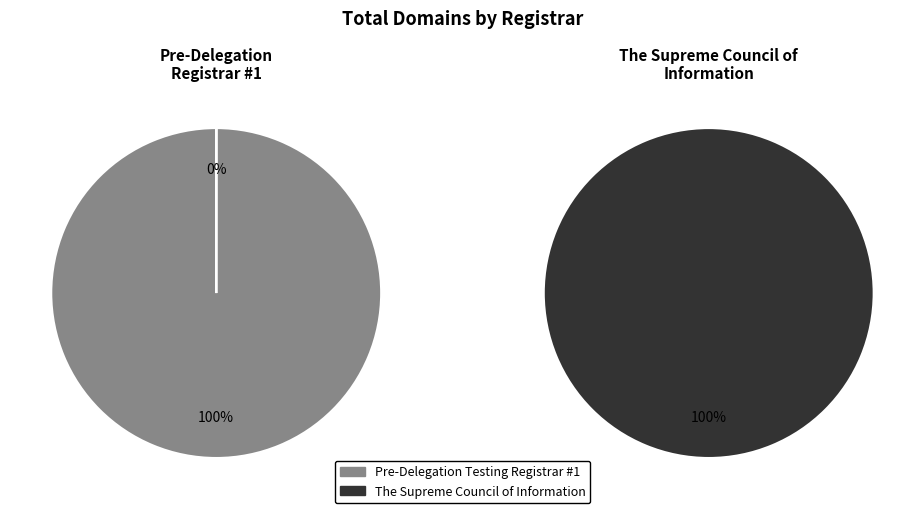

To the nearest percent, what is the difference between the largest and smallest slice percentages?

100%